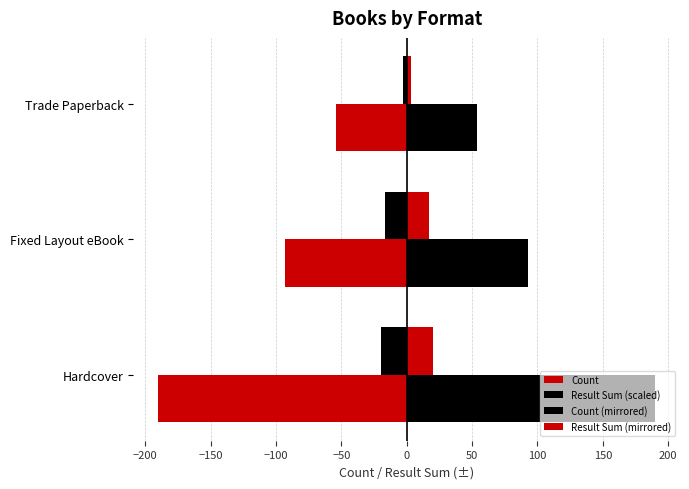

How many data points does each series have?

3